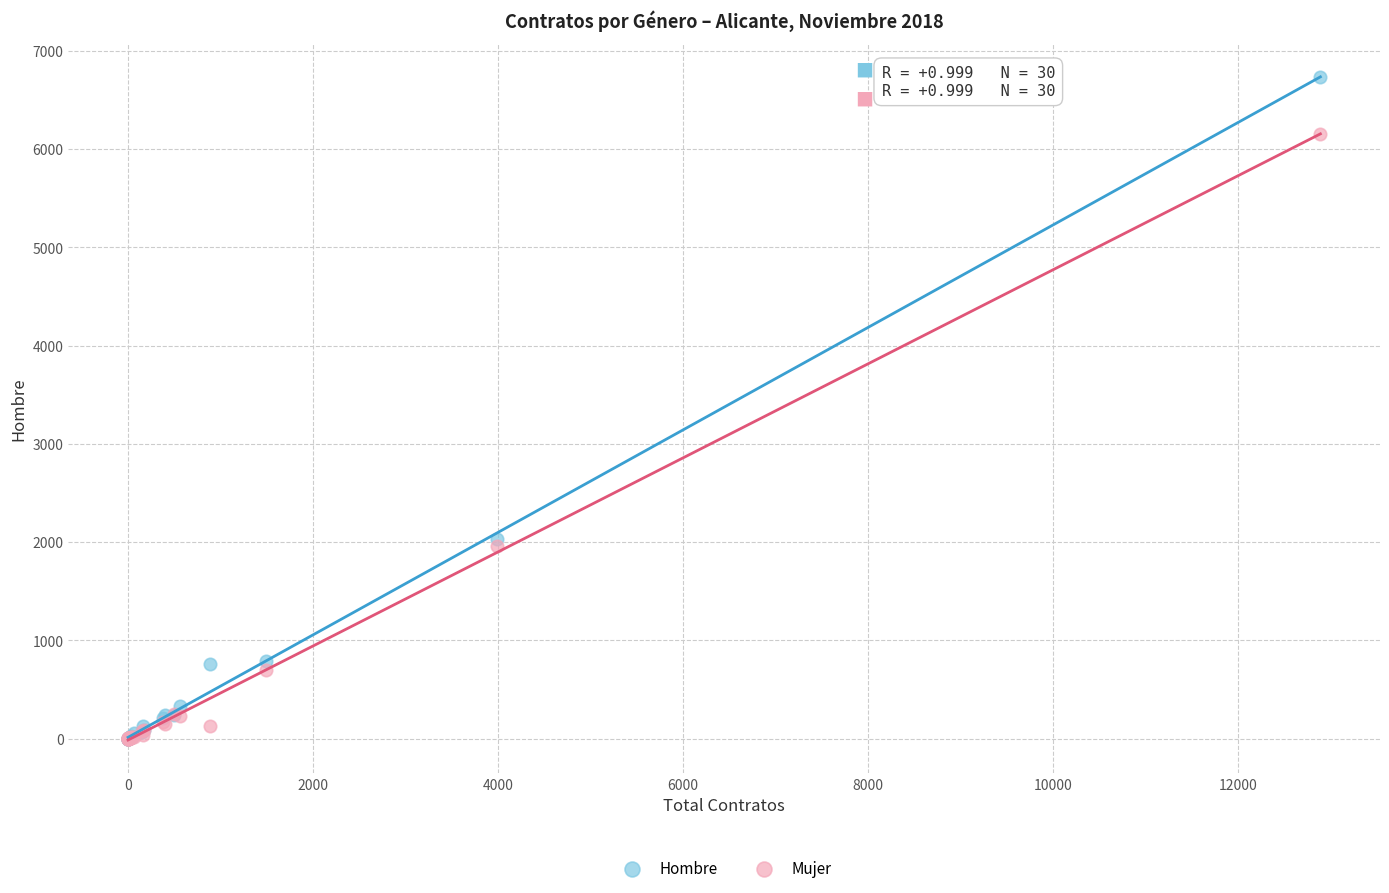

What are all the series names shown in the legend?

Hombre, Mujer